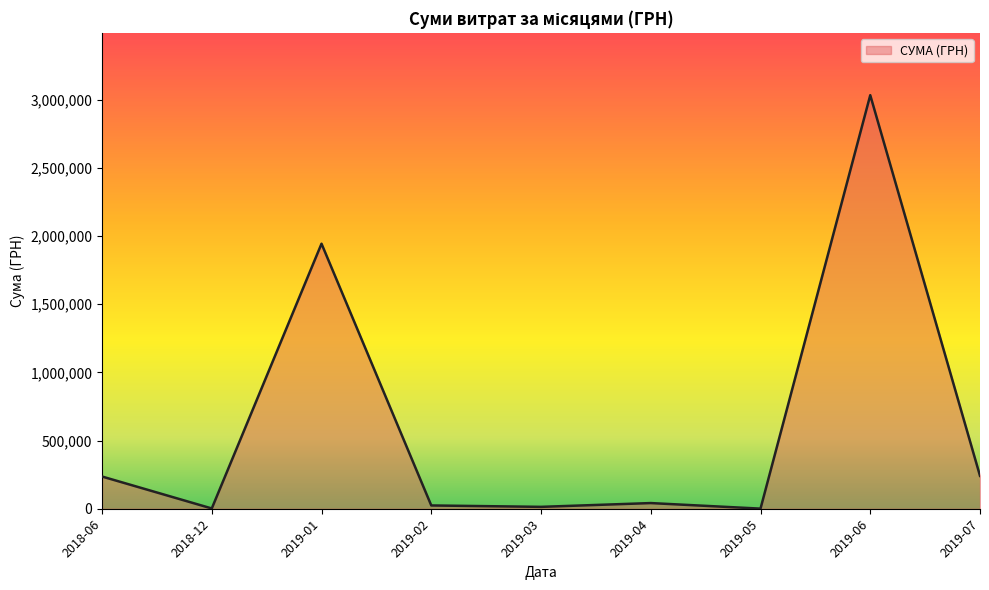

Which has a higher value, 2019-06 or 2019-01?

2019-06